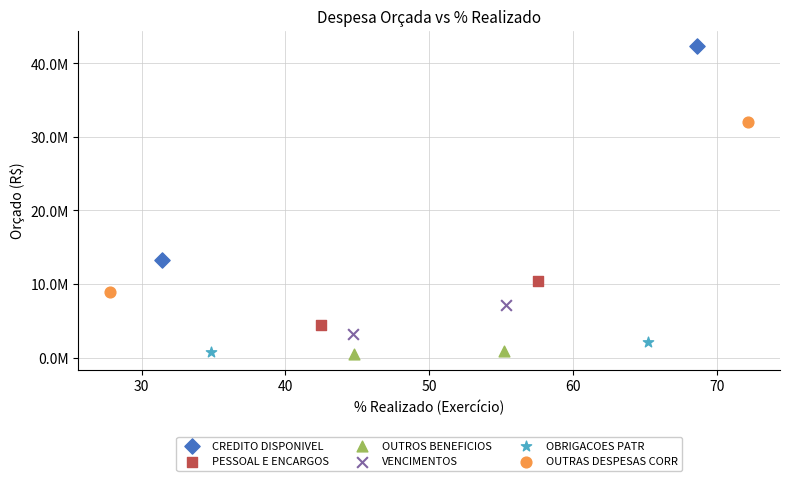

Which series reaches the maximum Y coordinate?

CREDITO DISPONIVEL